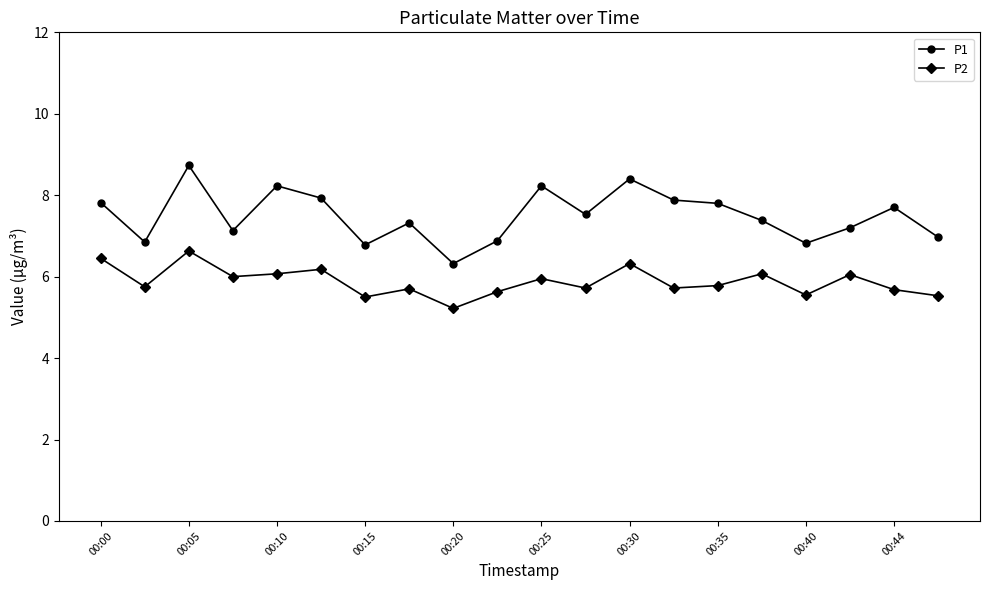

True or false: P2 has more than 0 interior local peaks.

True